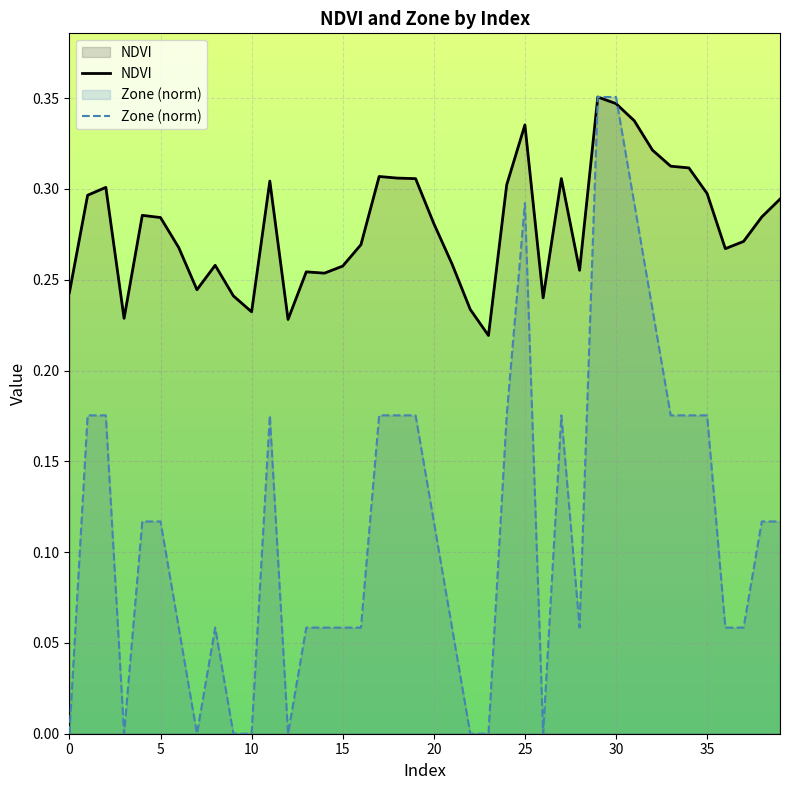

Reading right to left, what are all the values shown in this chart?

NDVI: 0.3	0.3	0.3	0.3	0.3	0.3	0.3	0.3	0.3	0.3	0.4	0.3	0.3	0.2	0.3	0.3	0.2	0.2	0.3	0.3	0.3	0.3	0.3	0.3	0.3	0.3	0.3	0.2	0.3	0.2	0.2	0.3	0.2	0.3	0.3	0.3	0.2	0.3	0.3	0.2
Zone (norm): 0.1	0.1	0.1	0.1	0.2	0.2	0.2	0.2	0.3	0.4	0.4	0.1	0.2	0.0	0.3	0.2	0.0	0.0	0.1	0.1	0.2	0.2	0.2	0.1	0.1	0.1	0.1	0.0	0.2	0.0	0.0	0.1	0.0	0.1	0.1	0.1	0.0	0.2	0.2	0.0